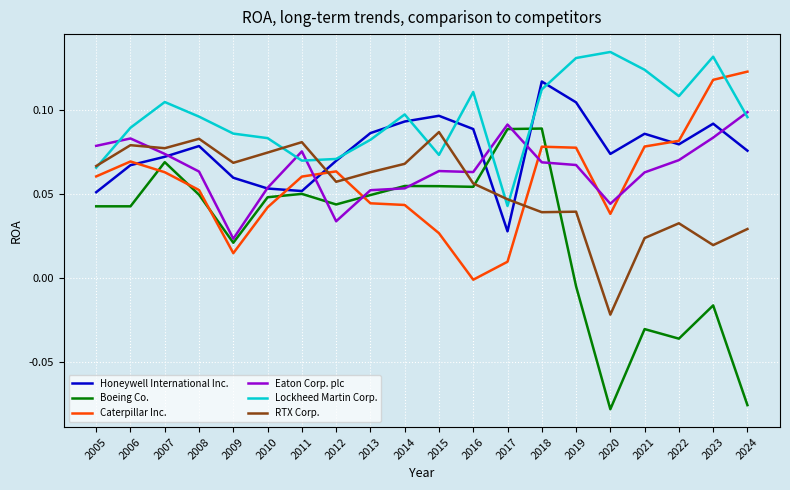

Where does the Caterpillar Inc. series first go above 0?

2005